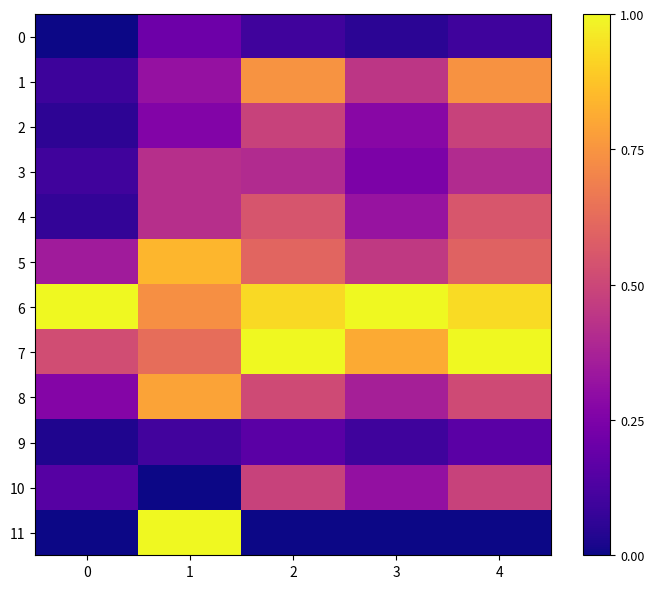

Reading left to right, what are all the values shown in this chart?

0: 0=0.0	1=0.2	2=0.1	3=0.1	4=0.1
1: 0=0.1	1=0.3	2=0.7	3=0.4	4=0.7
2: 0=0.1	1=0.3	2=0.5	3=0.3	4=0.5
3: 0=0.1	1=0.4	2=0.4	3=0.2	4=0.4
4: 0=0.1	1=0.4	2=0.5	3=0.3	4=0.6
5: 0=0.3	1=0.8	2=0.6	3=0.5	4=0.6
6: 0=1.0	1=0.7	2=0.9	3=1.0	4=0.9
7: 0=0.5	1=0.6	2=1.0	3=0.8	4=1.0
8: 0=0.3	1=0.8	2=0.5	3=0.4	4=0.5
9: 0=0.0	1=0.1	2=0.2	3=0.1	4=0.2
10: 0=0.1	1=0.0	2=0.5	3=0.3	4=0.5
11: 0=0.0	1=1.0	2=0.0	3=0.0	4=0.0